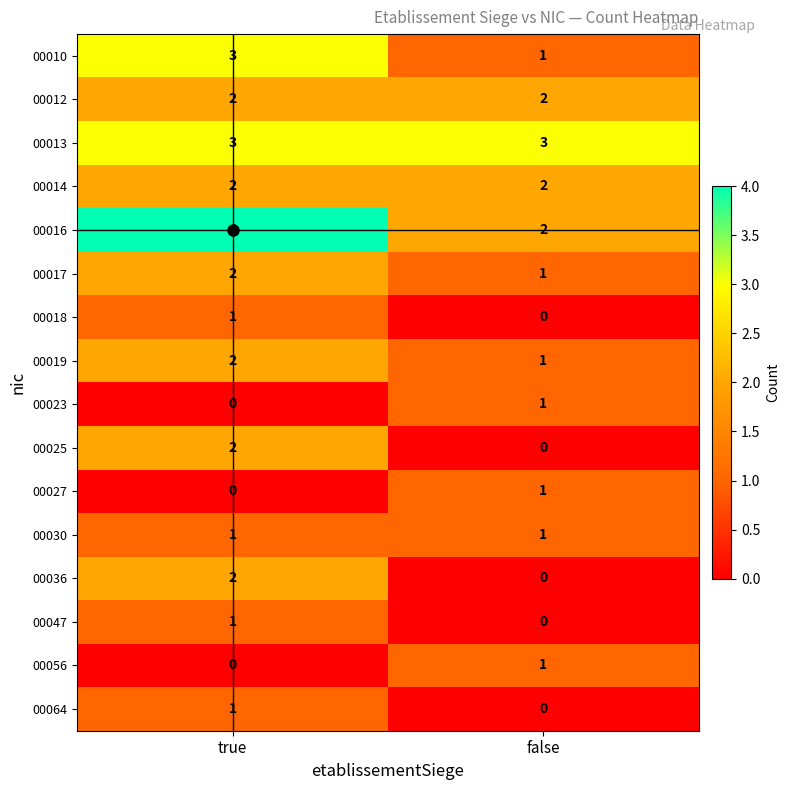

What is the greatest value displayed?

4